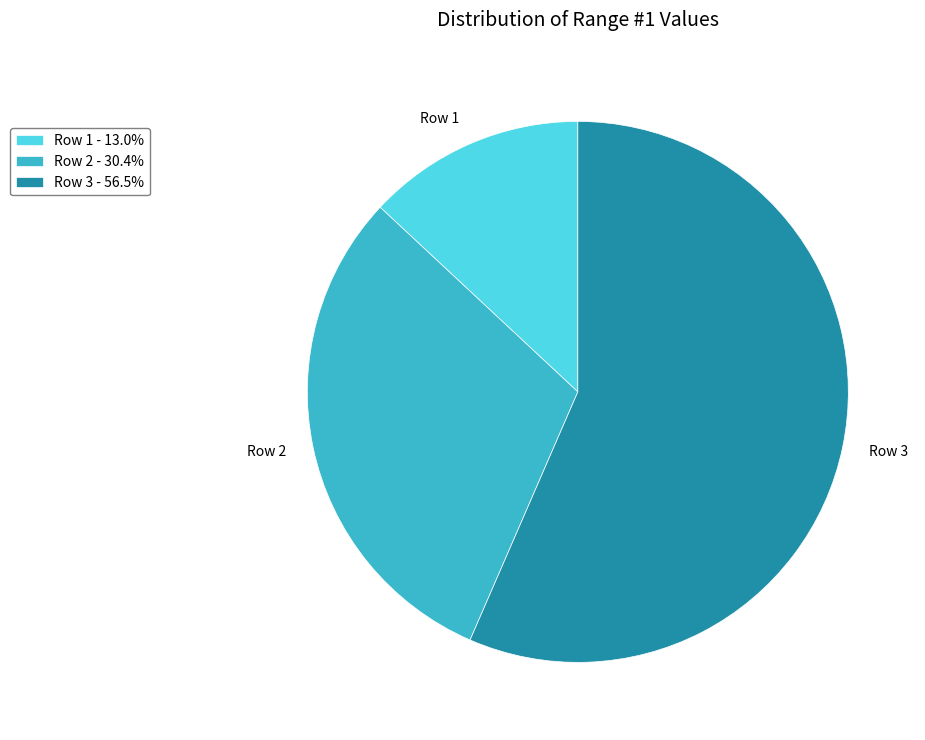

How many segments does this pie chart have?

3